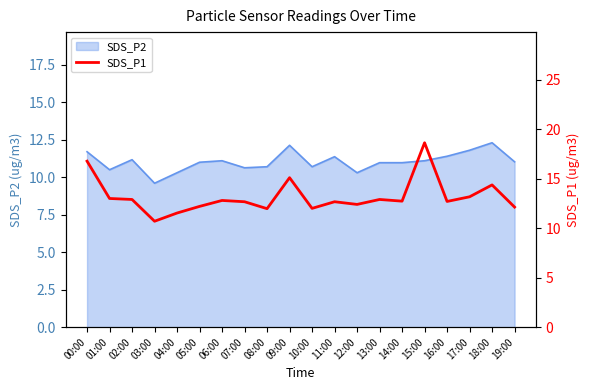

How many lines are shown in the chart?

1